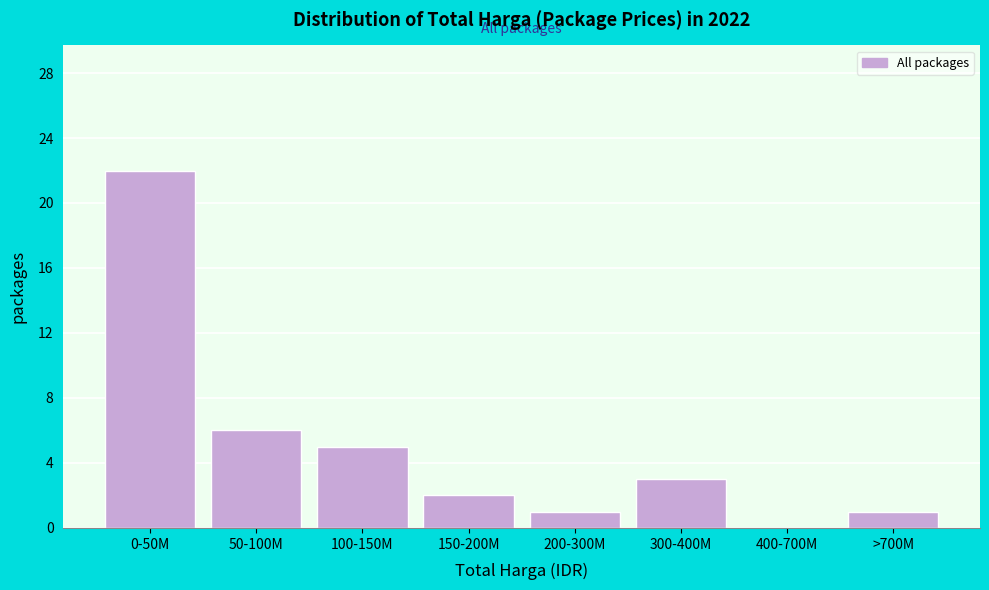

Reading left to right, list all the values displayed in this chart.

0-50M=22	50-100M=6	100-150M=5	150-200M=2	200-300M=1	300-400M=3	400-700M=0	>700M=1